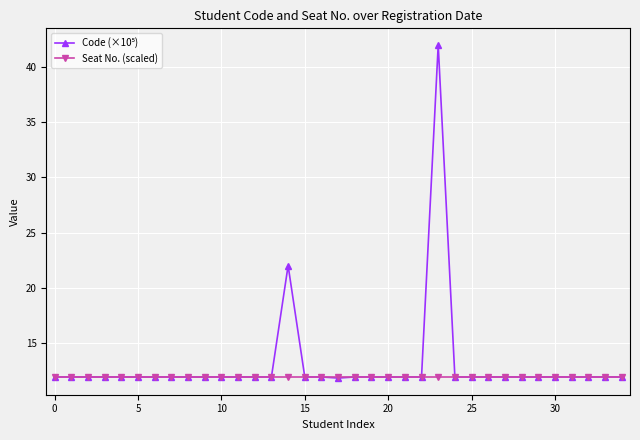

What is the value of the Seat No. (scaled) point at the 3rd from the left?

11.9